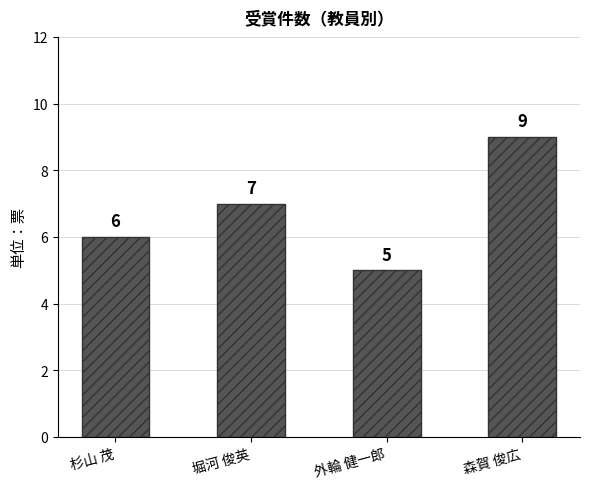

Are the bars horizontal?

No